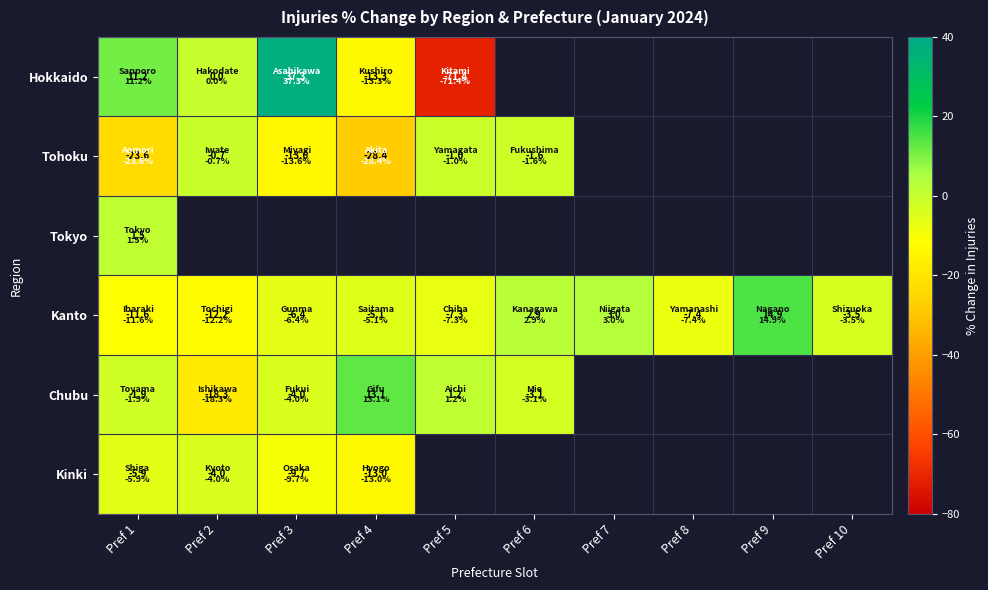

Is it true that Tohoku equals -23.6 at Pref 1?

True